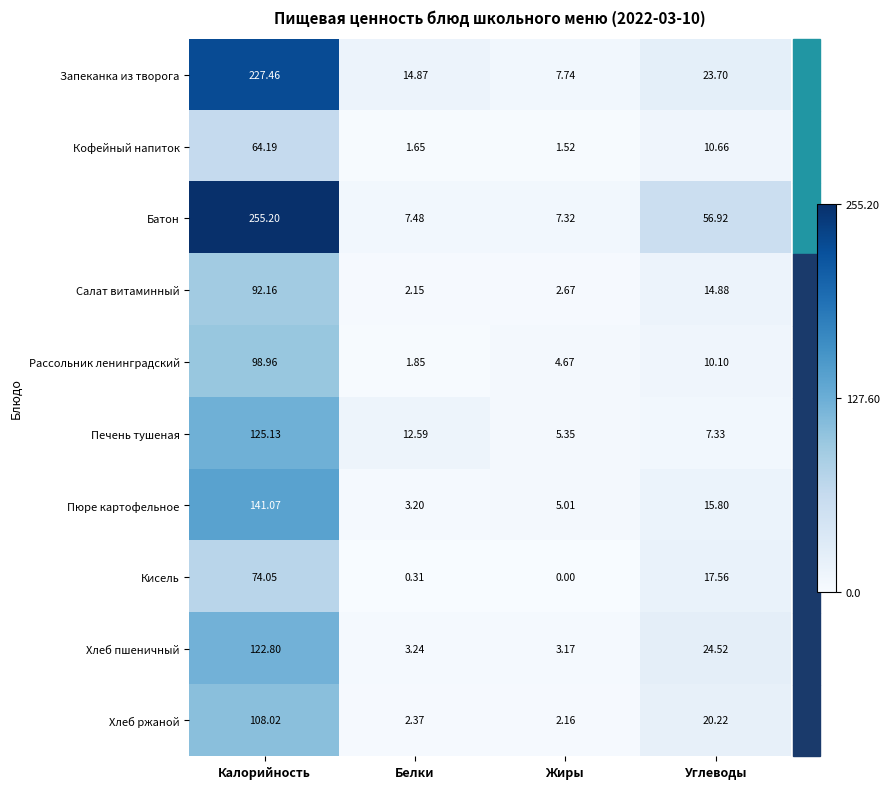

Where does the Батон series first go above 56?

Калорийность